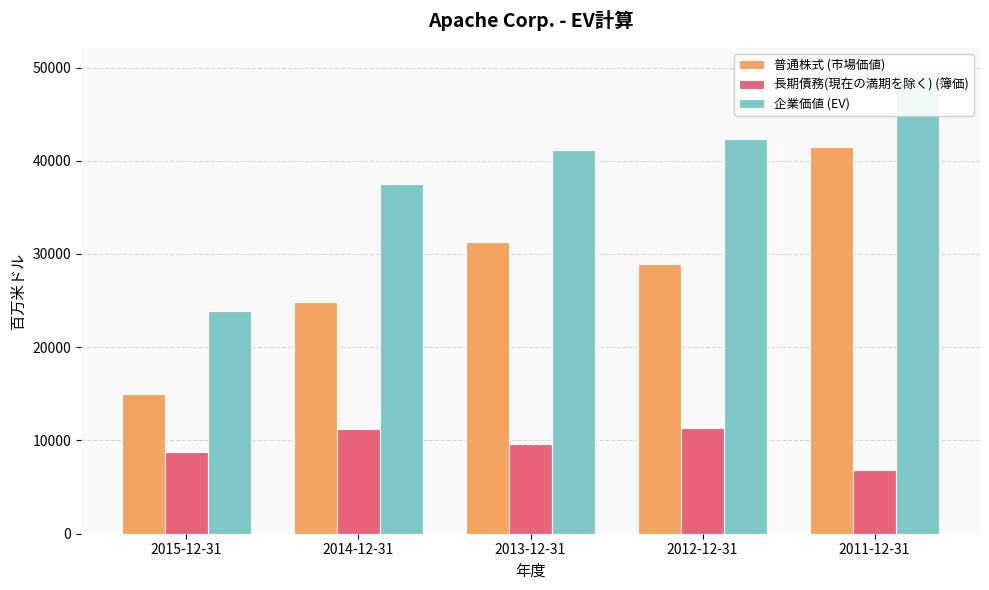

Between 2015-12-31 and 2013-12-31, which is larger?

2013-12-31